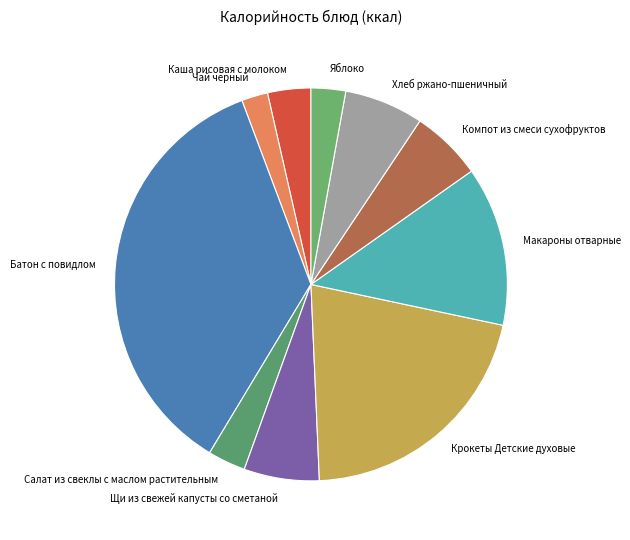

Does any single category account for the majority?

No